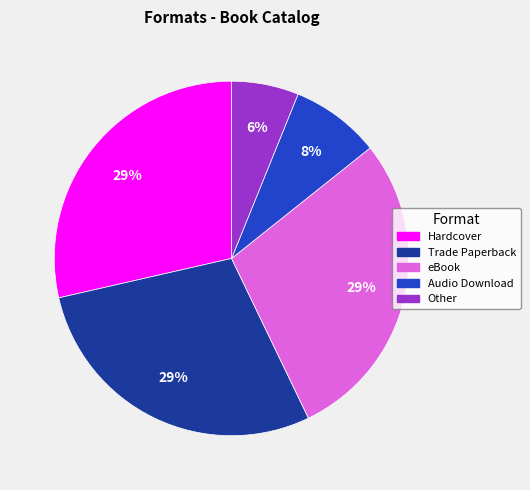

Do Other and Audio Download together represent more than half of the pie?

No